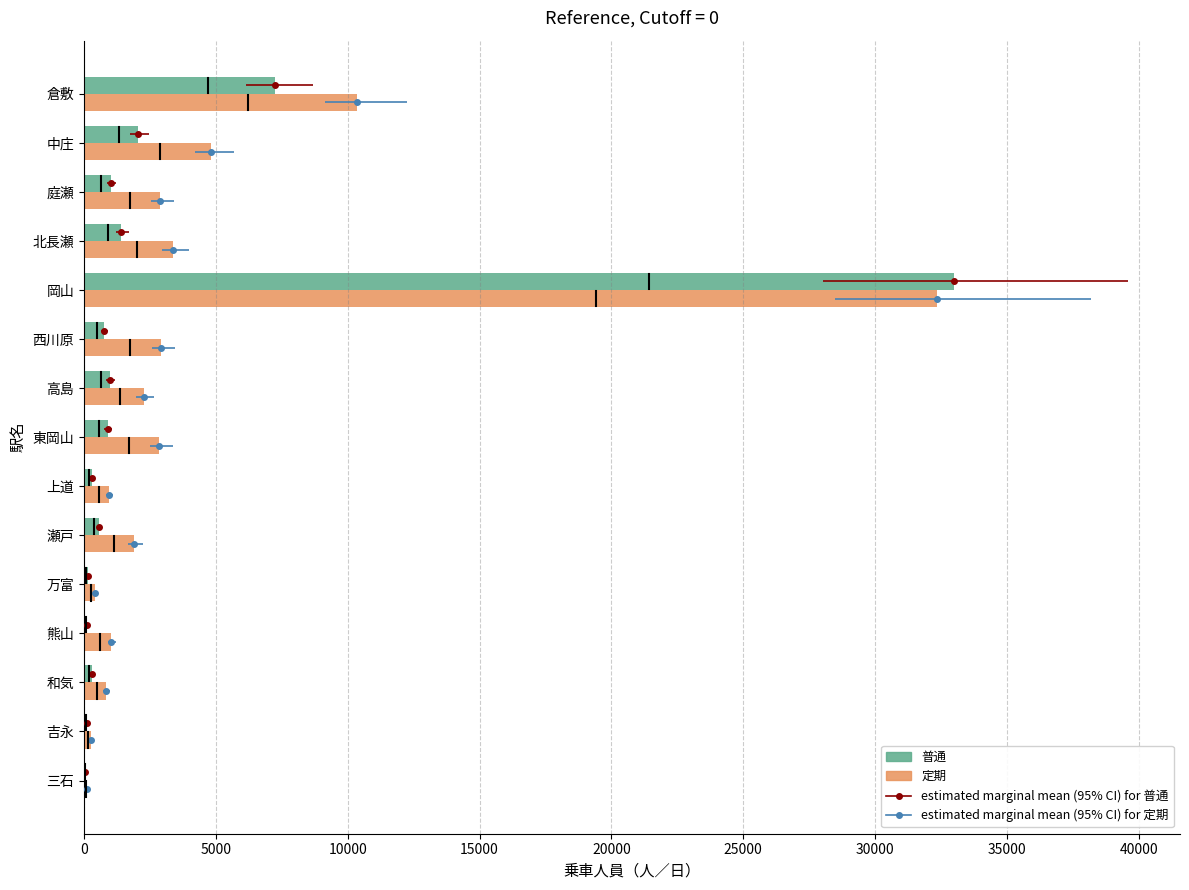

Count the number of data series in this chart.

2